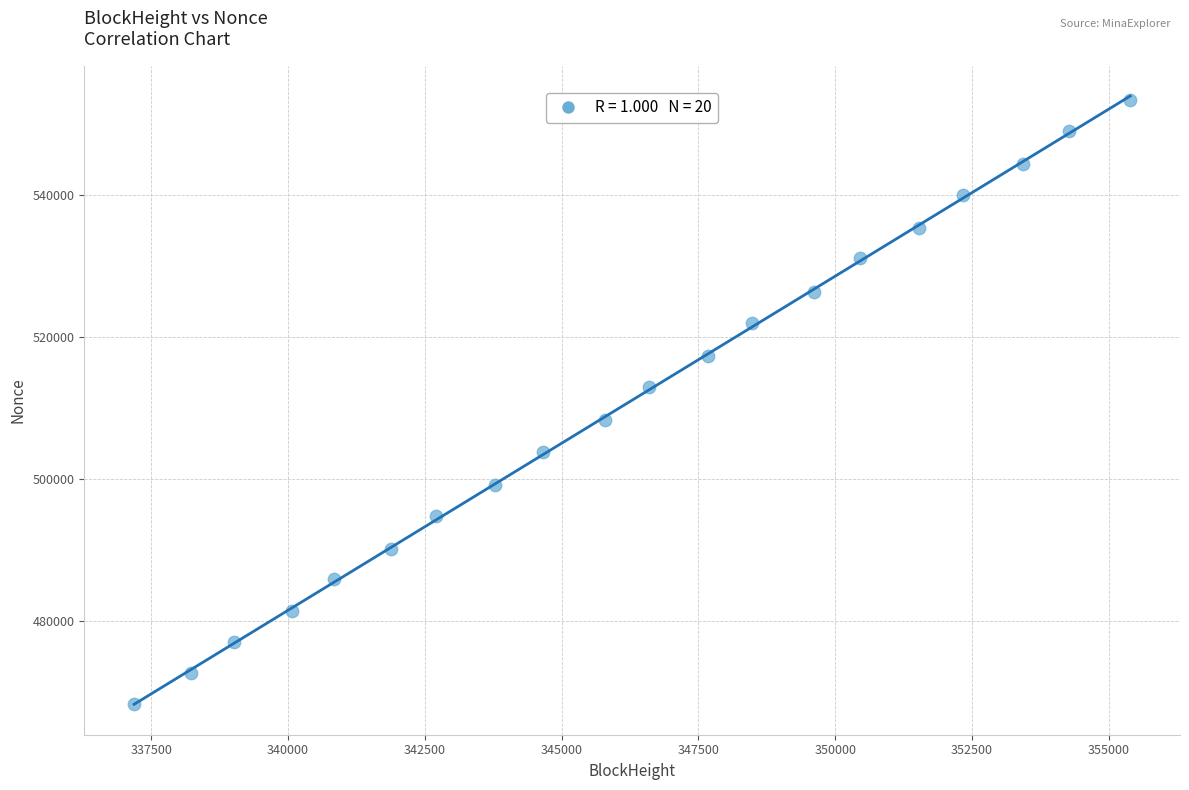

What is the range of X values (max minus min)?

18201